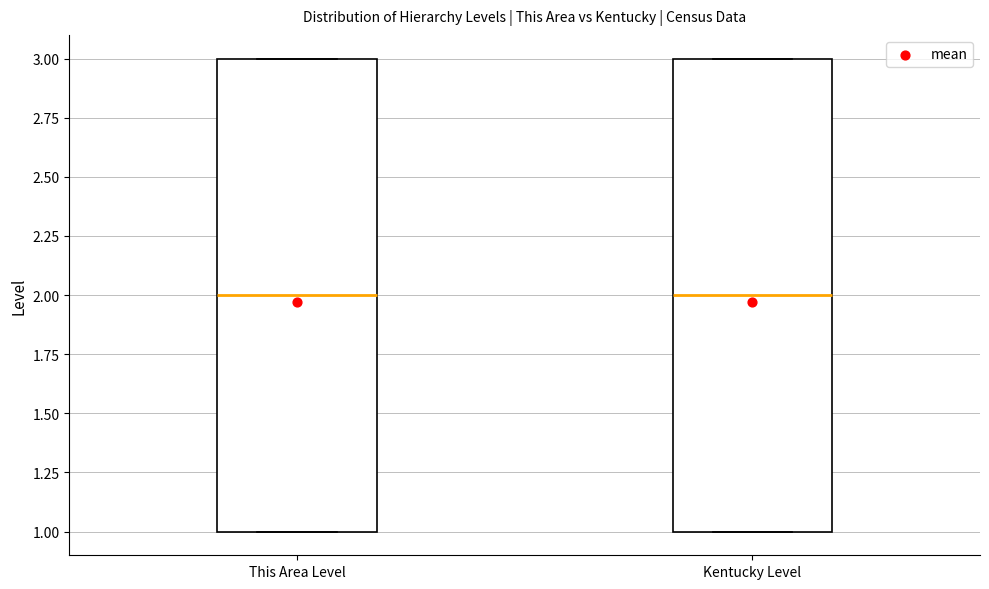

Where is the upper edge of the box for Kentucky Level on the y-axis? The values are not printed on the chart, so give them approximately, as read against the axis.

3